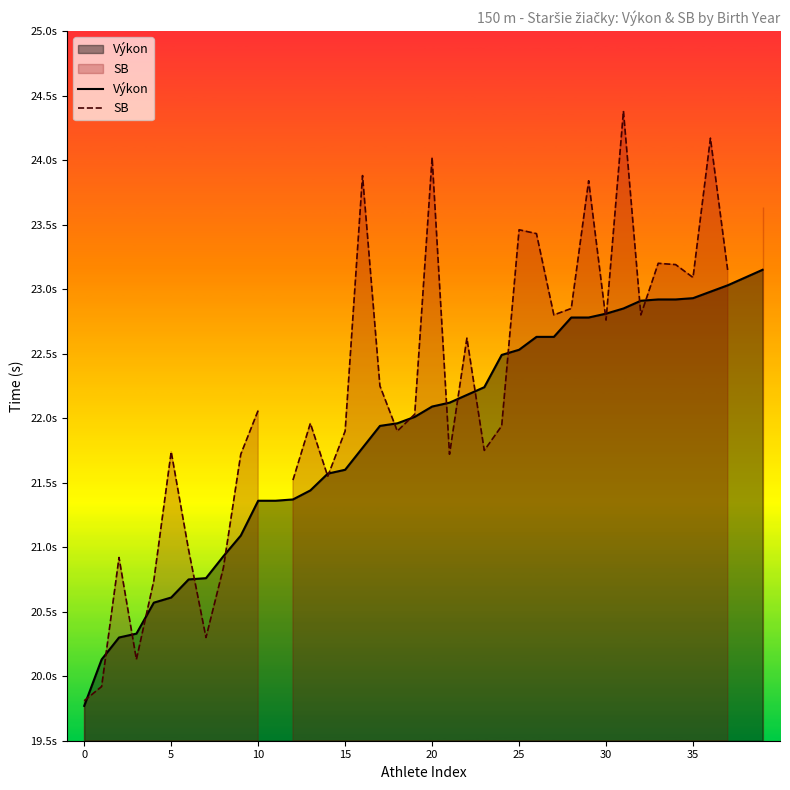

Which series ends up on top after the final intersection of SB and Výkon?

SB